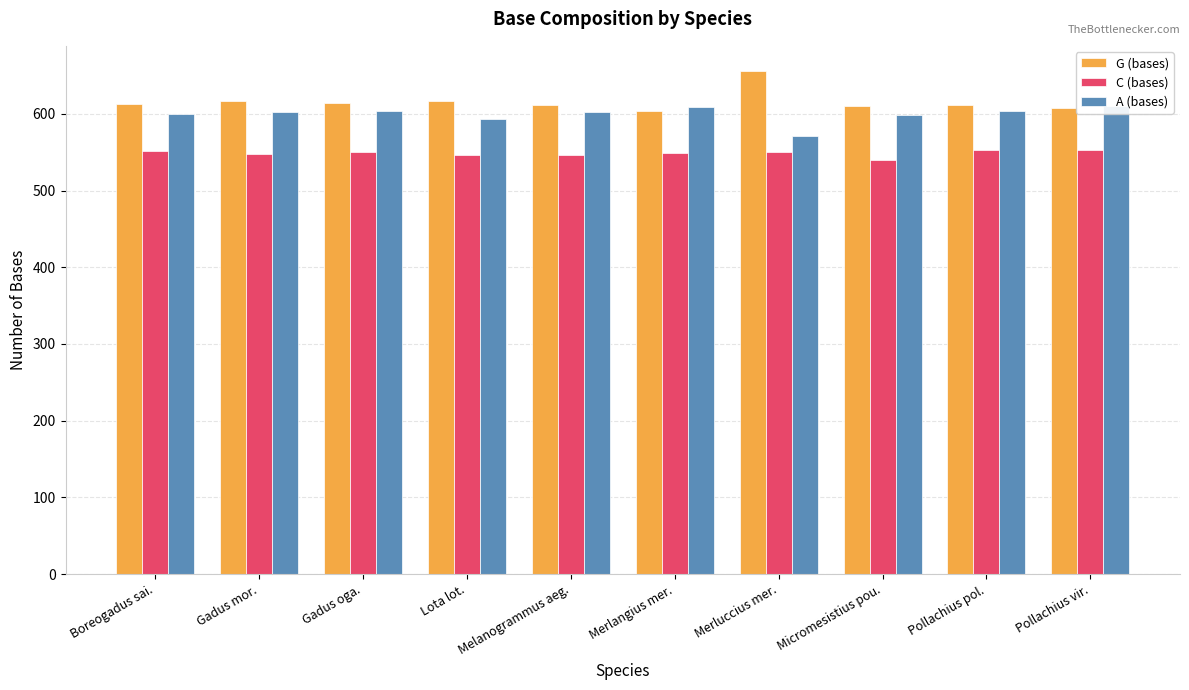

How many bars are there in total?

30